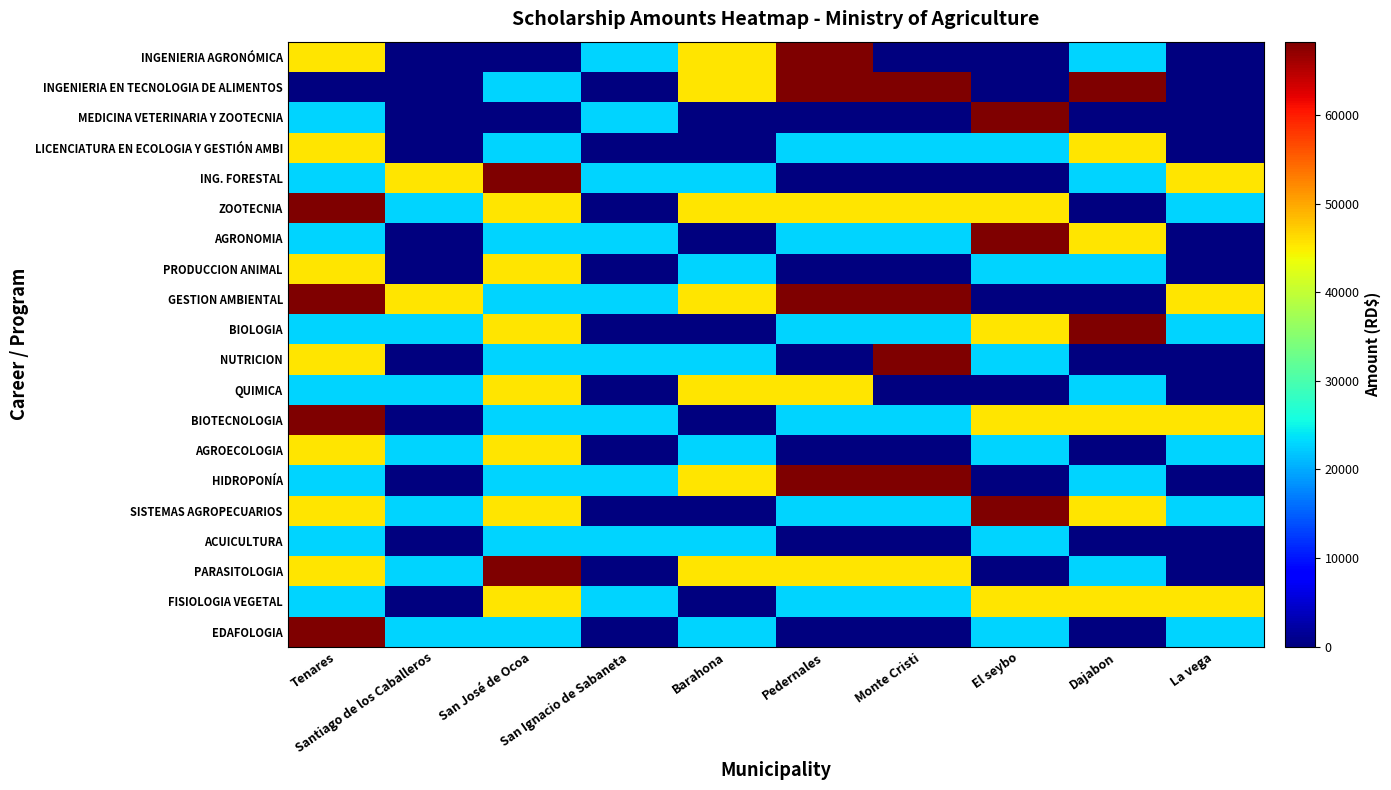

Which category has the highest value across all series?

Dajabon